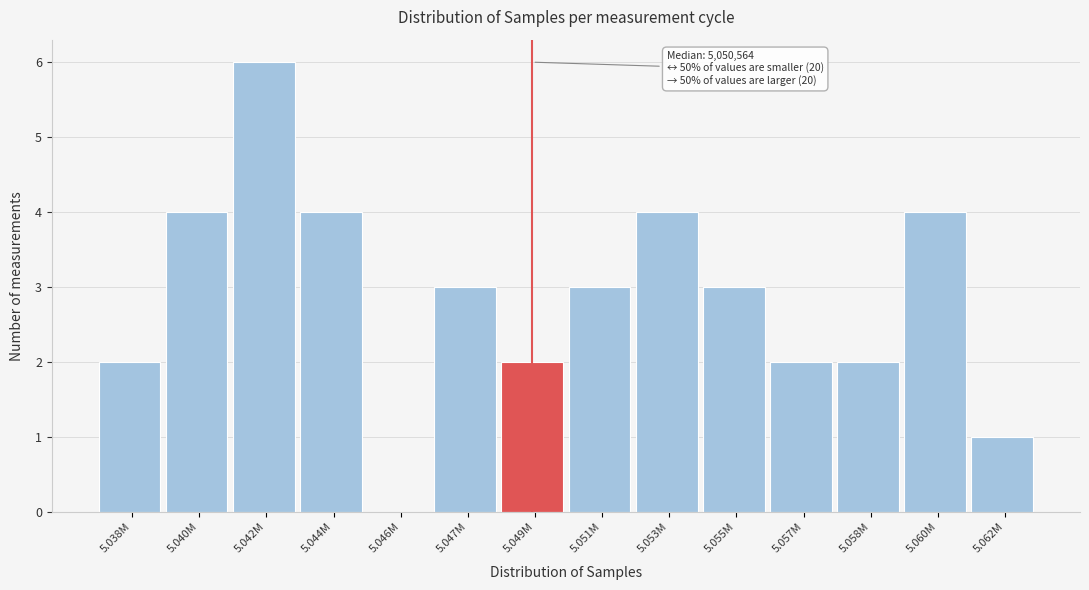

Reading left to right, transcribe all the data shown in this chart.

5.038M=2	5.040M=4	5.042M=6	5.044M=4	5.046M=0	5.047M=3	5.049M=2	5.051M=3	5.053M=4	5.055M=3	5.057M=2	5.058M=2	5.060M=4	5.062M=1